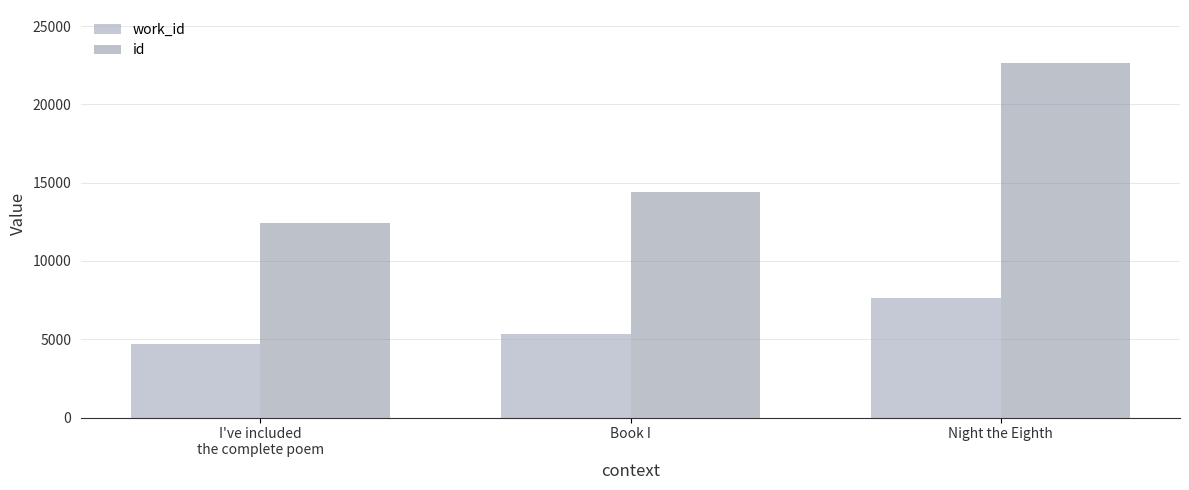

What is the spread (max minus min) of values at Book I?

9052